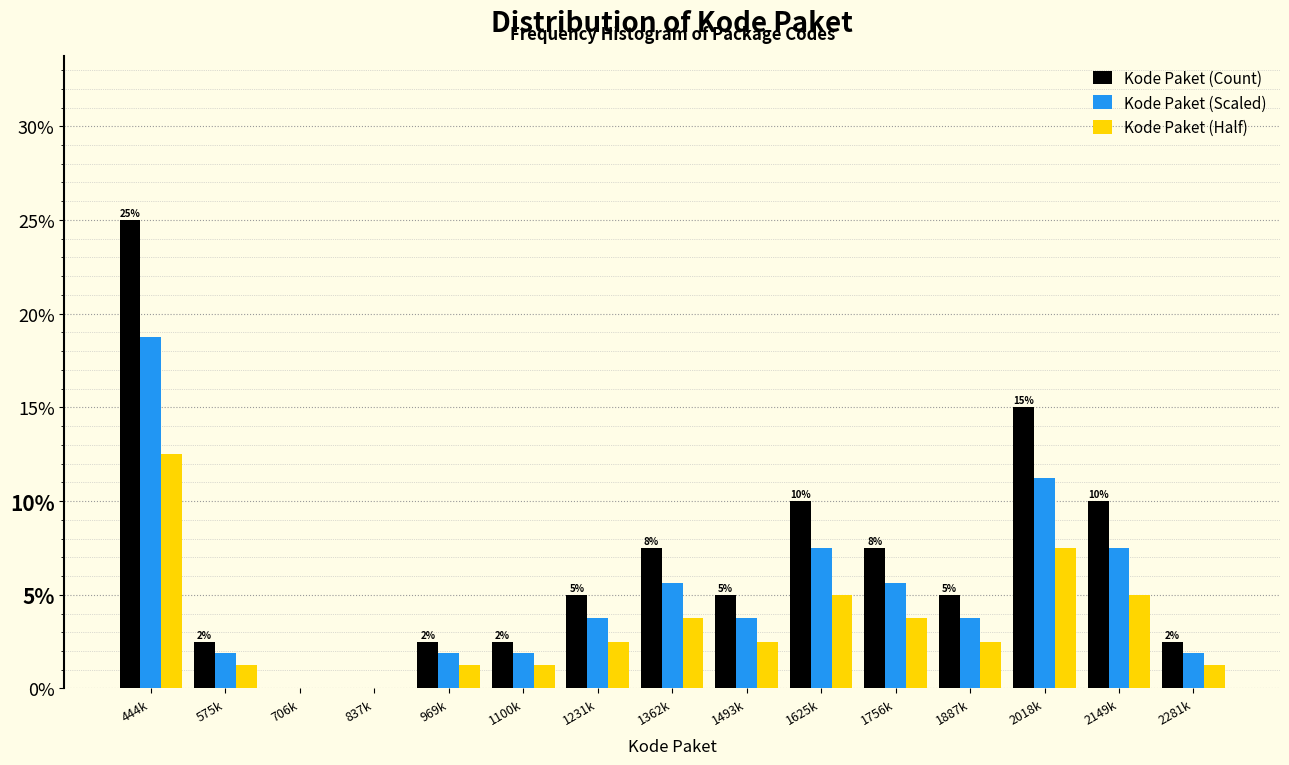

The value of Kode Paket (Scaled) at 2018k is 11.2. True or false?

True